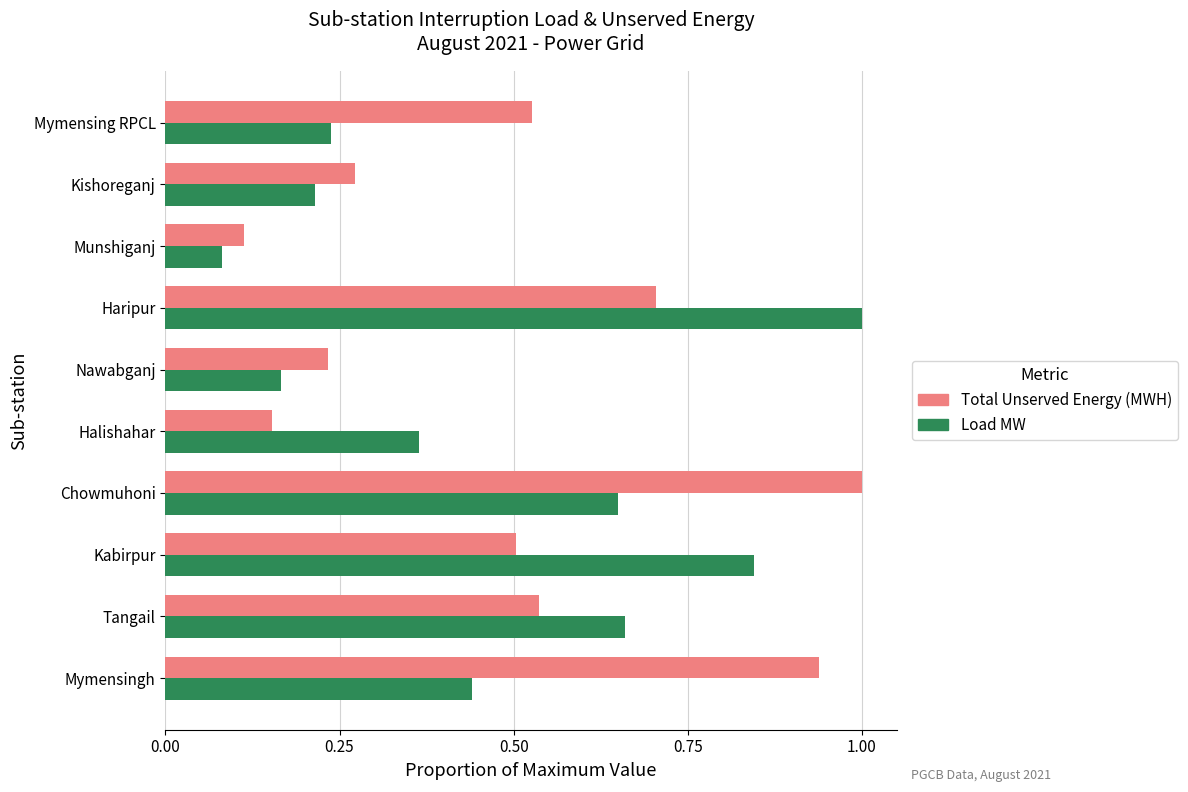

List the series in order of their overall mean, highest first.

Total Unserved Energy (MWH), Load MW